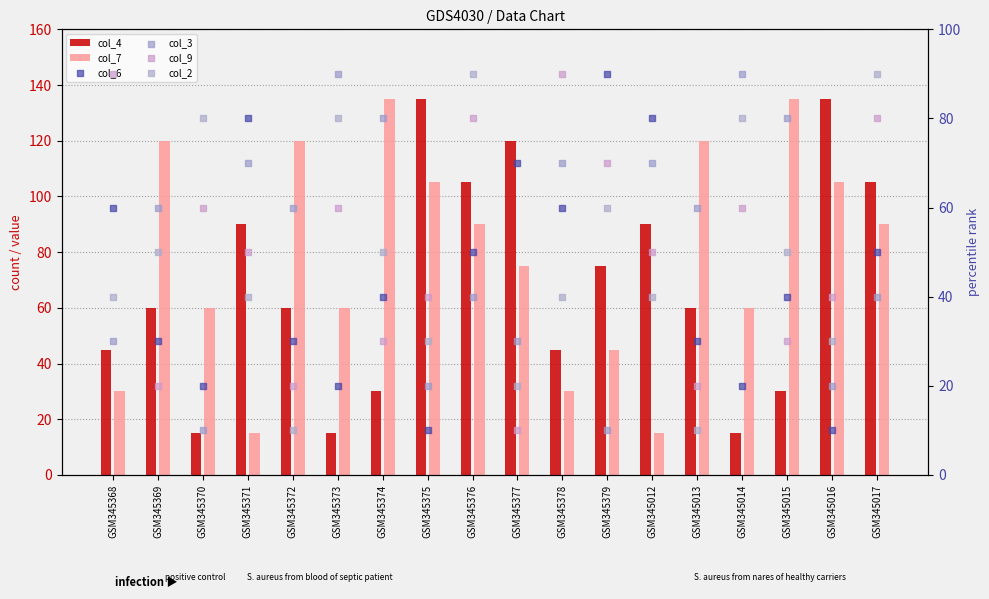

What are all the series names shown in the legend?

col_4, col_7, col_6, col_3, col_9, col_2